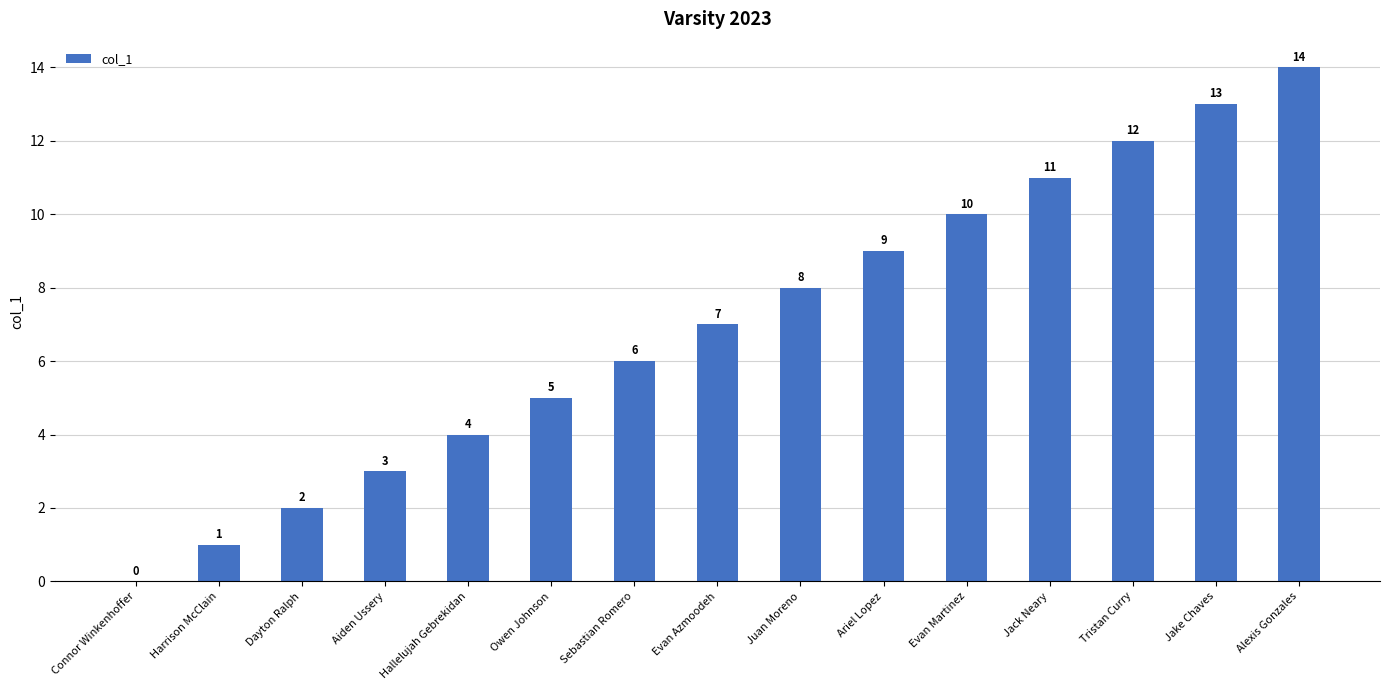

Are the bars grouped side by side (vs. stacked)?

No